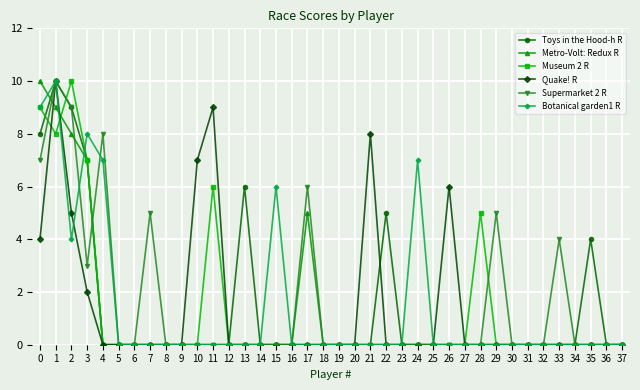

What is the average value of the Toys in the Hood-h R series?

1